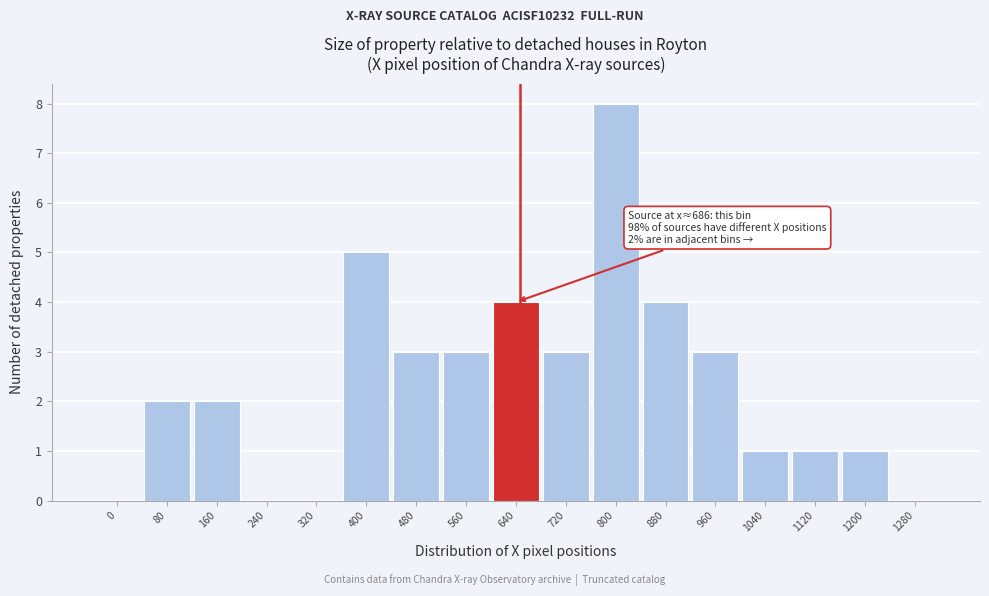

The value at 720 is 5. True or false?

False